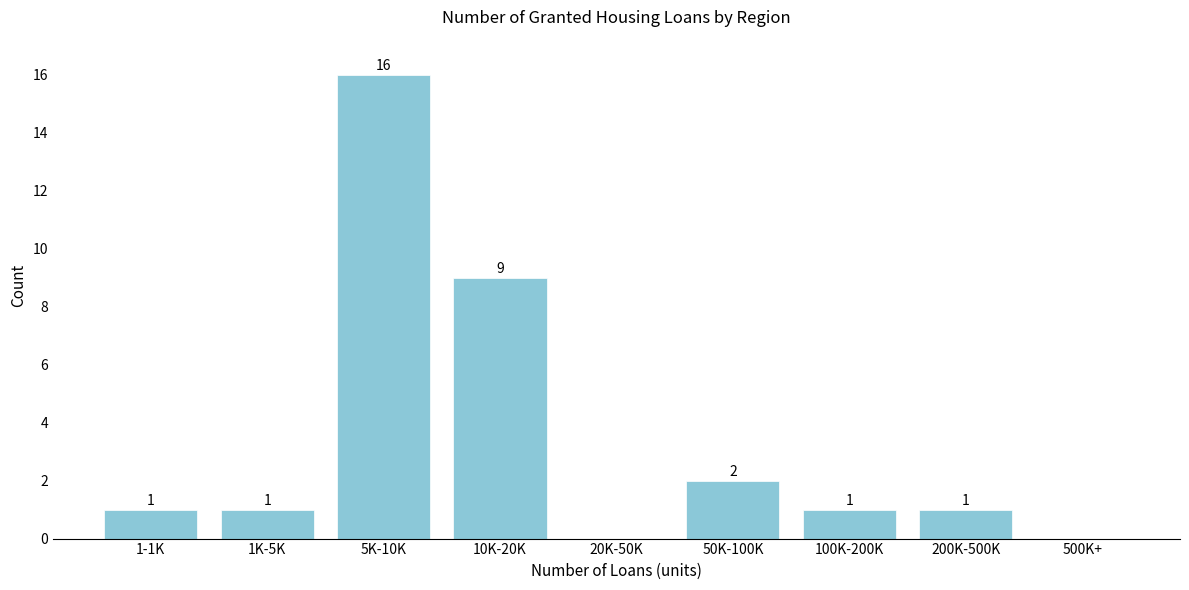

Reading left to right, transcribe all the data shown in this chart.

1-1K=1	1K-5K=1	5K-10K=16	10K-20K=9	20K-50K=0	50K-100K=2	100K-200K=1	200K-500K=1	500K+=0